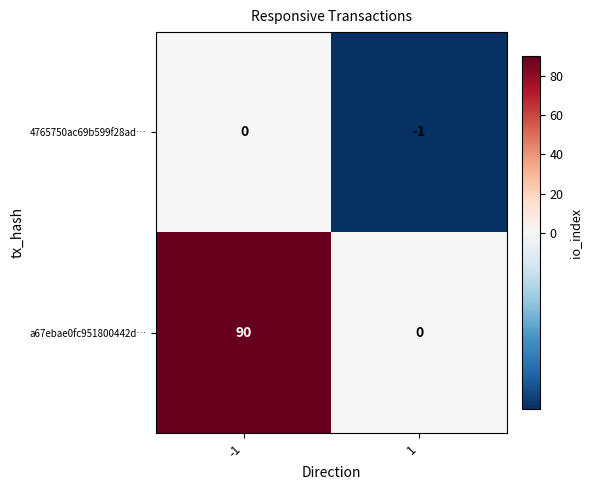

At which category does the chart reach its minimum across all series?

1